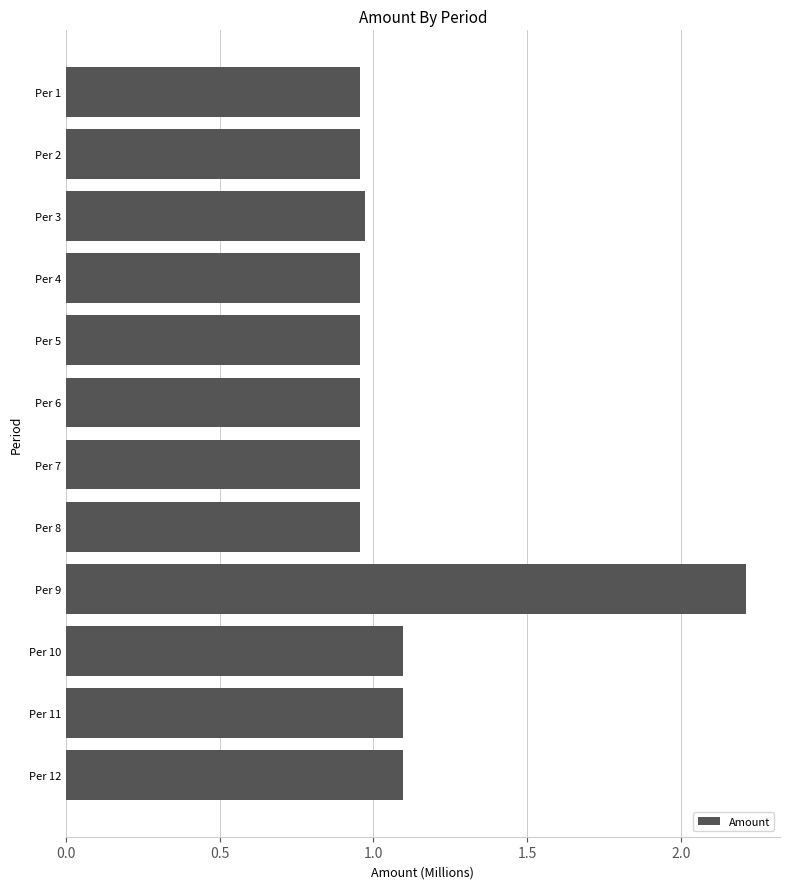

What is the sum of the values at Per 4 and Per 8?

1.9